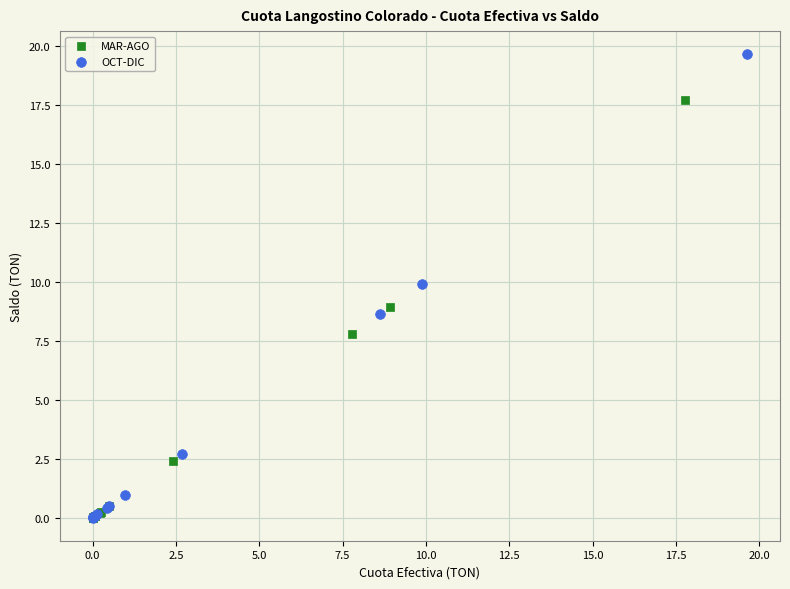

Which series has the widest spread of Y values?

OCT-DIC